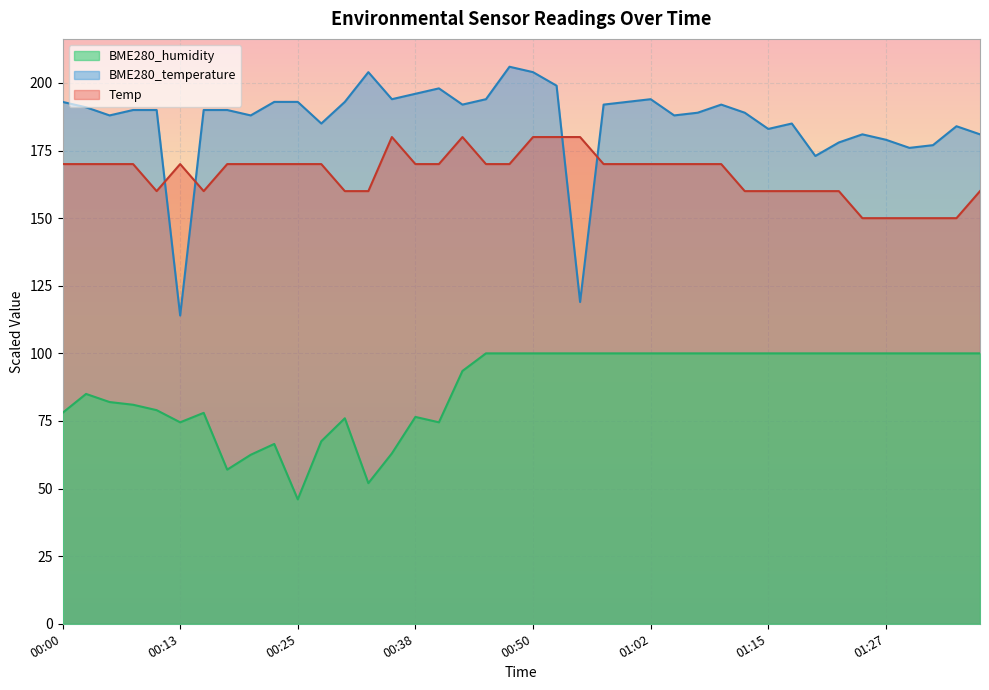

At which label does Temp first exceed 169?

00:00